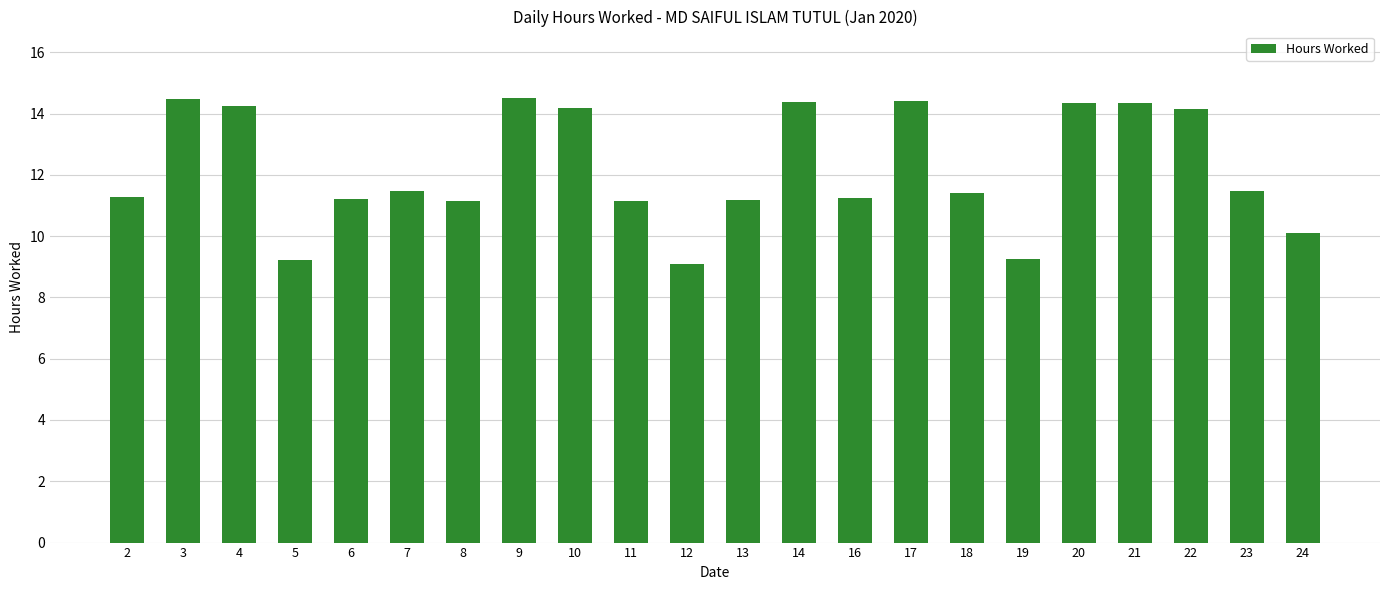

What is the difference between the second highest and second lowest values?

5.3